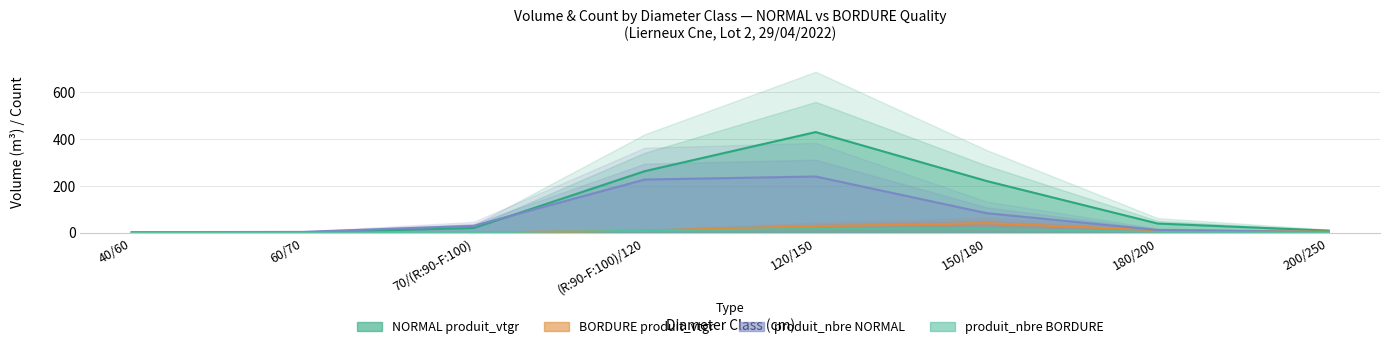

At which label is NORMAL produit_vtgr closest to 215?

150/180